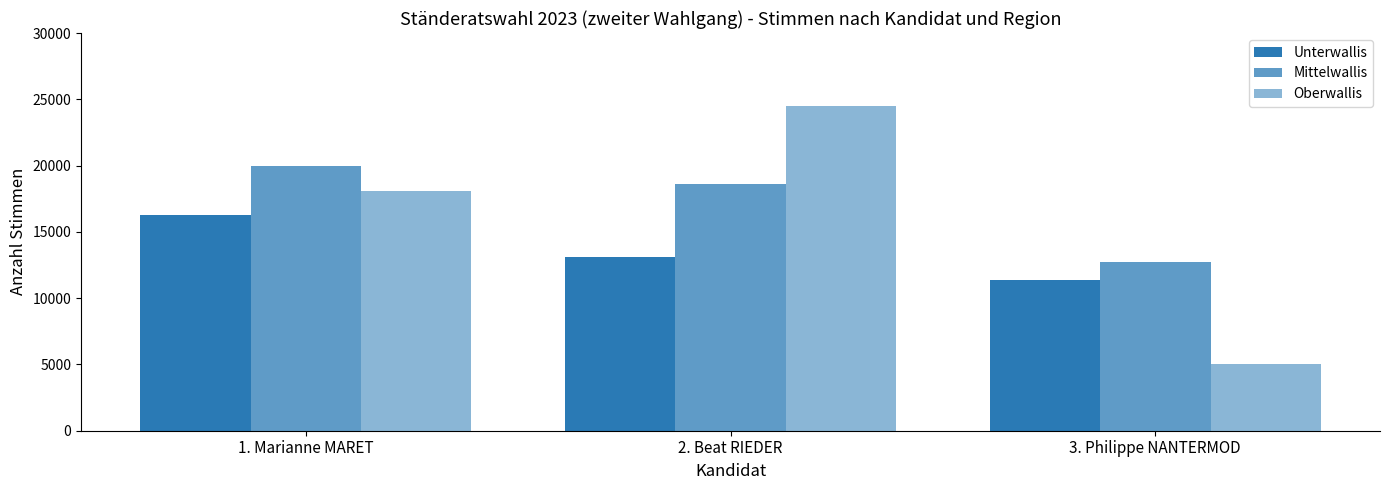

How many bars are there in total?

9